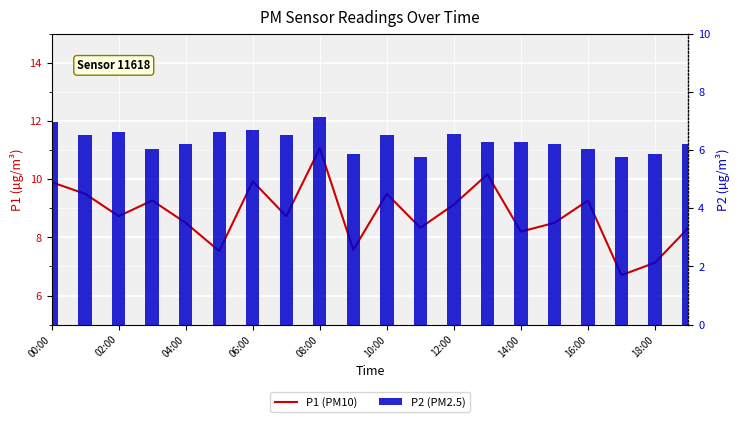

At which label is P1 (PM10) closest to 8?

14:00